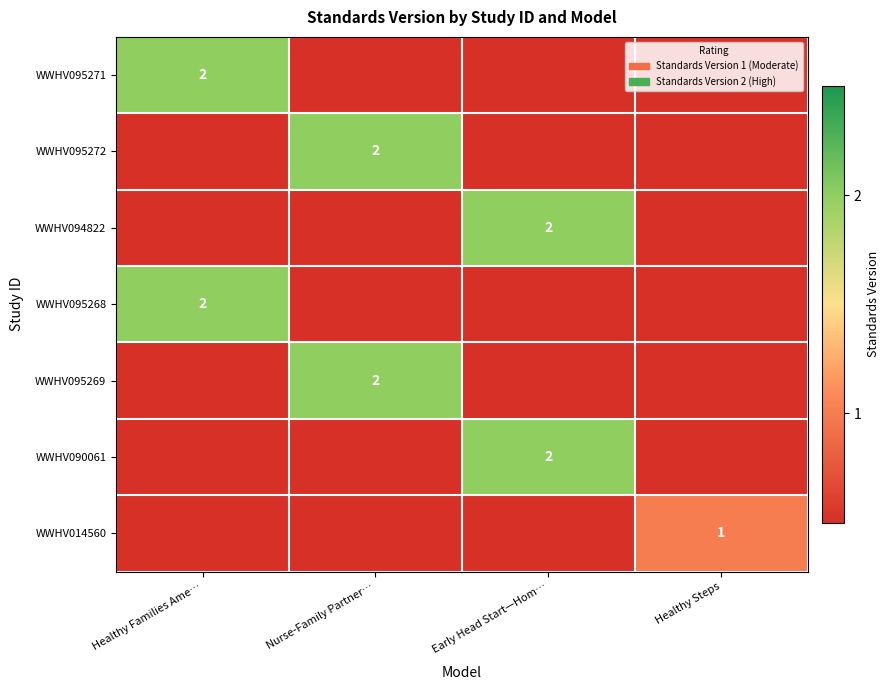

At which category is the sum across all series the highest?

Healthy Families Ame…